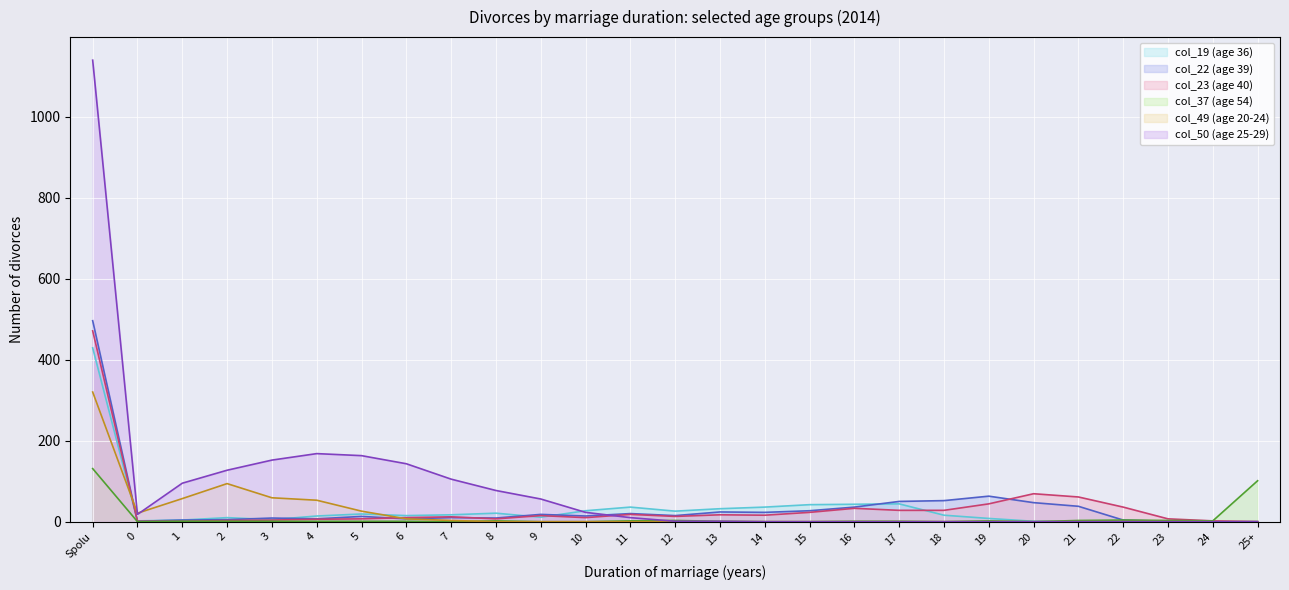

Reading left to right, transcribe all the data shown in this chart.

col_19 (age 36): Spolu=429	0=2	1=4	2=10	3=5	4=14	5=19	6=15	7=17	8=21	9=11	10=27	11=36	12=26	13=32	14=36	15=42	16=43	17=44	18=16	19=8	20=1	21=0	22=0	23=0	24=0	25+=0
col_22 (age 39): Spolu=496	0=1	1=4	2=5	3=9	4=7	5=13	6=7	7=10	8=9	9=18	10=14	11=20	12=15	13=24	14=23	15=27	16=36	17=50	18=52	19=63	20=47	21=38	22=4	23=1	24=0	25+=0
col_23 (age 40): Spolu=471	0=1	1=1	2=3	3=4	4=6	5=7	6=10	7=12	8=7	9=15	10=10	11=18	12=13	13=17	14=16	15=23	16=33	17=28	18=28	19=44	20=69	21=61	22=36	23=7	24=2	25+=0
col_37 (age 54): Spolu=131	0=0	1=1	2=1	3=1	4=1	5=1	6=1	7=0	8=2	9=0	10=0	11=2	12=3	13=1	14=0	15=0	16=1	17=1	18=0	19=2	20=0	21=3	22=4	23=3	24=2	25+=101
col_49 (age 20-24): Spolu=320	0=21	1=57	2=94	3=59	4=53	5=26	6=7	7=3	8=0	9=0	10=0	11=0	12=0	13=0	14=0	15=0	16=0	17=0	18=0	19=0	20=0	21=0	22=0	23=0	24=0	25+=0
col_50 (age 25-29): Spolu=1139	0=18	1=95	2=127	3=152	4=168	5=163	6=143	7=105	8=77	9=56	10=23	11=10	12=1	13=1	14=0	15=0	16=0	17=0	18=0	19=0	20=0	21=0	22=0	23=0	24=0	25+=0